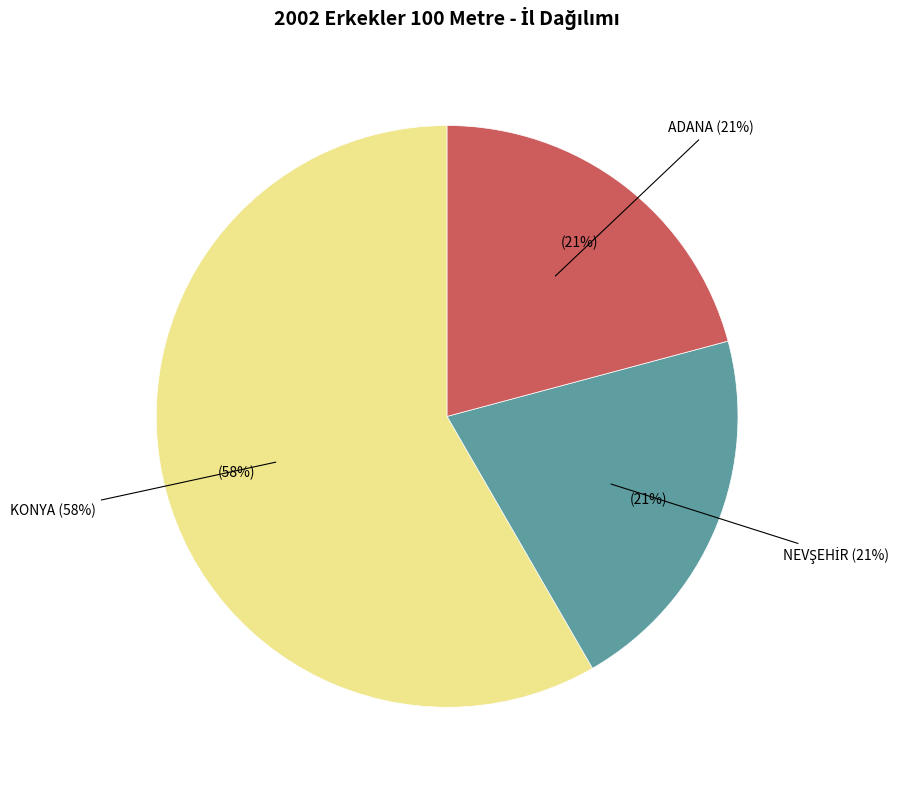

Between ADANA and NEVŞEHİR, which is larger?

ADANA